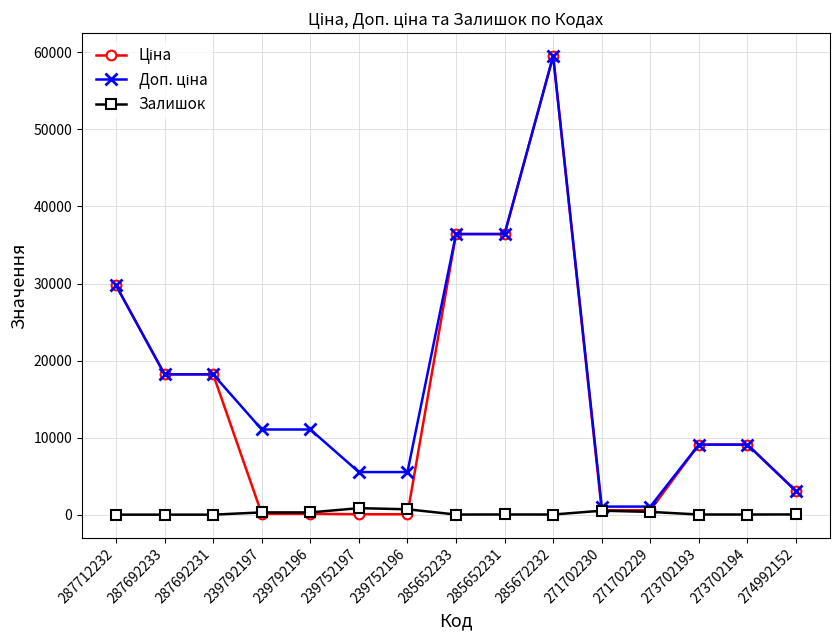

True or false: Залишок has more than 2 interior local peaks.

True